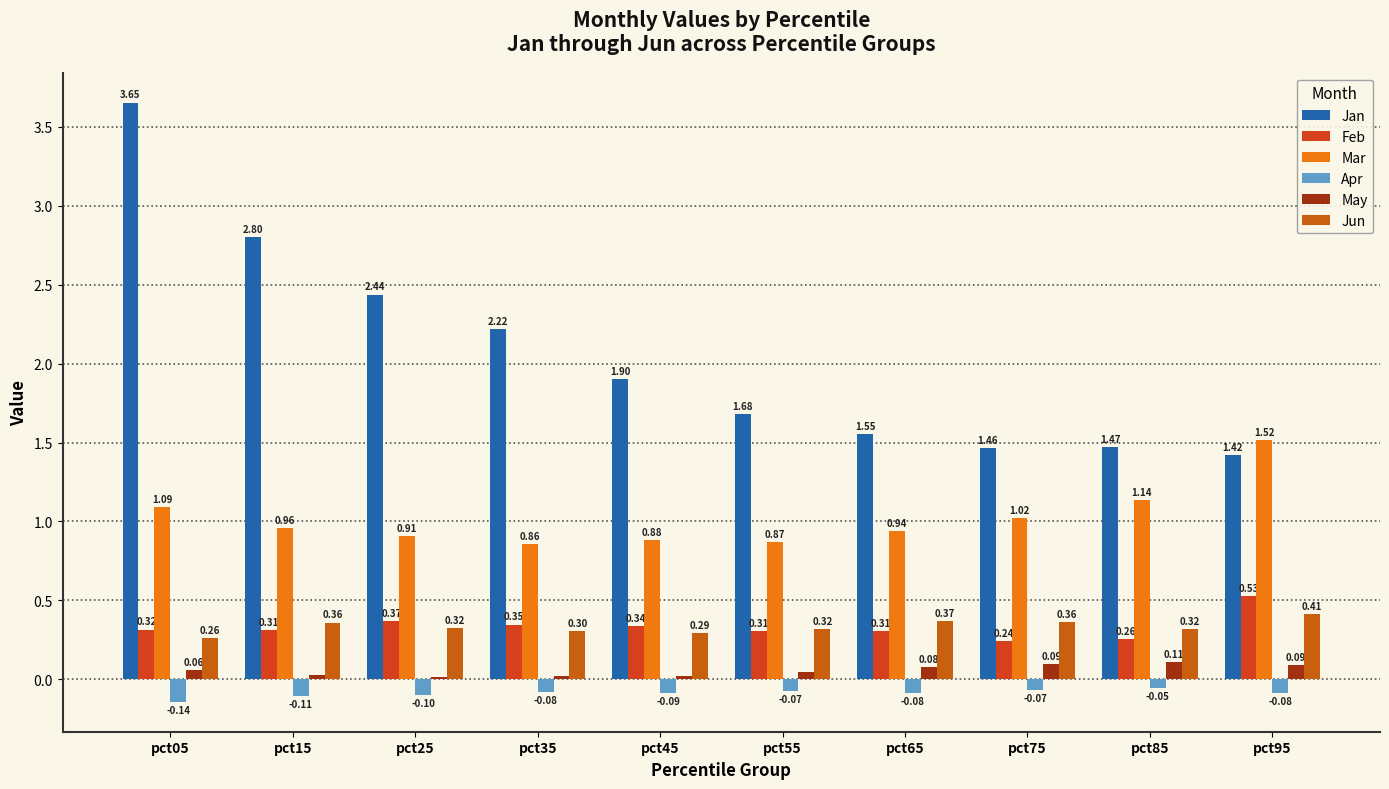

What are all the series names shown in the legend?

Jan, Feb, Mar, Apr, May, Jun